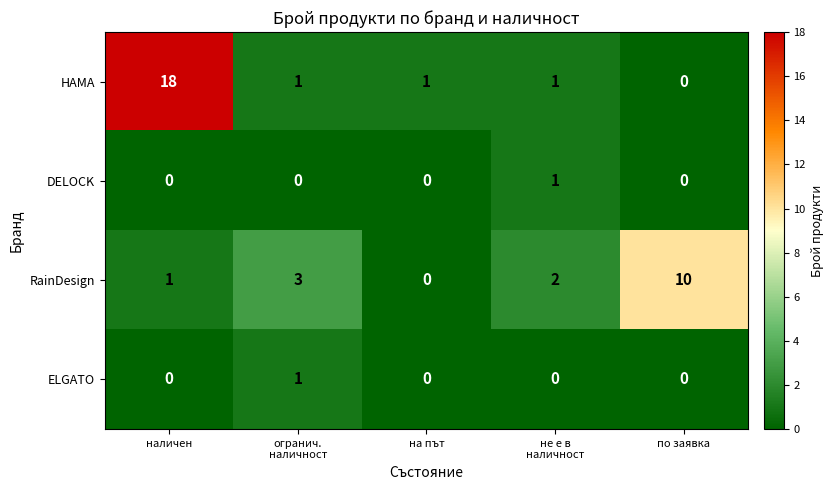

How many data points in RainDesign are less than 2?

2